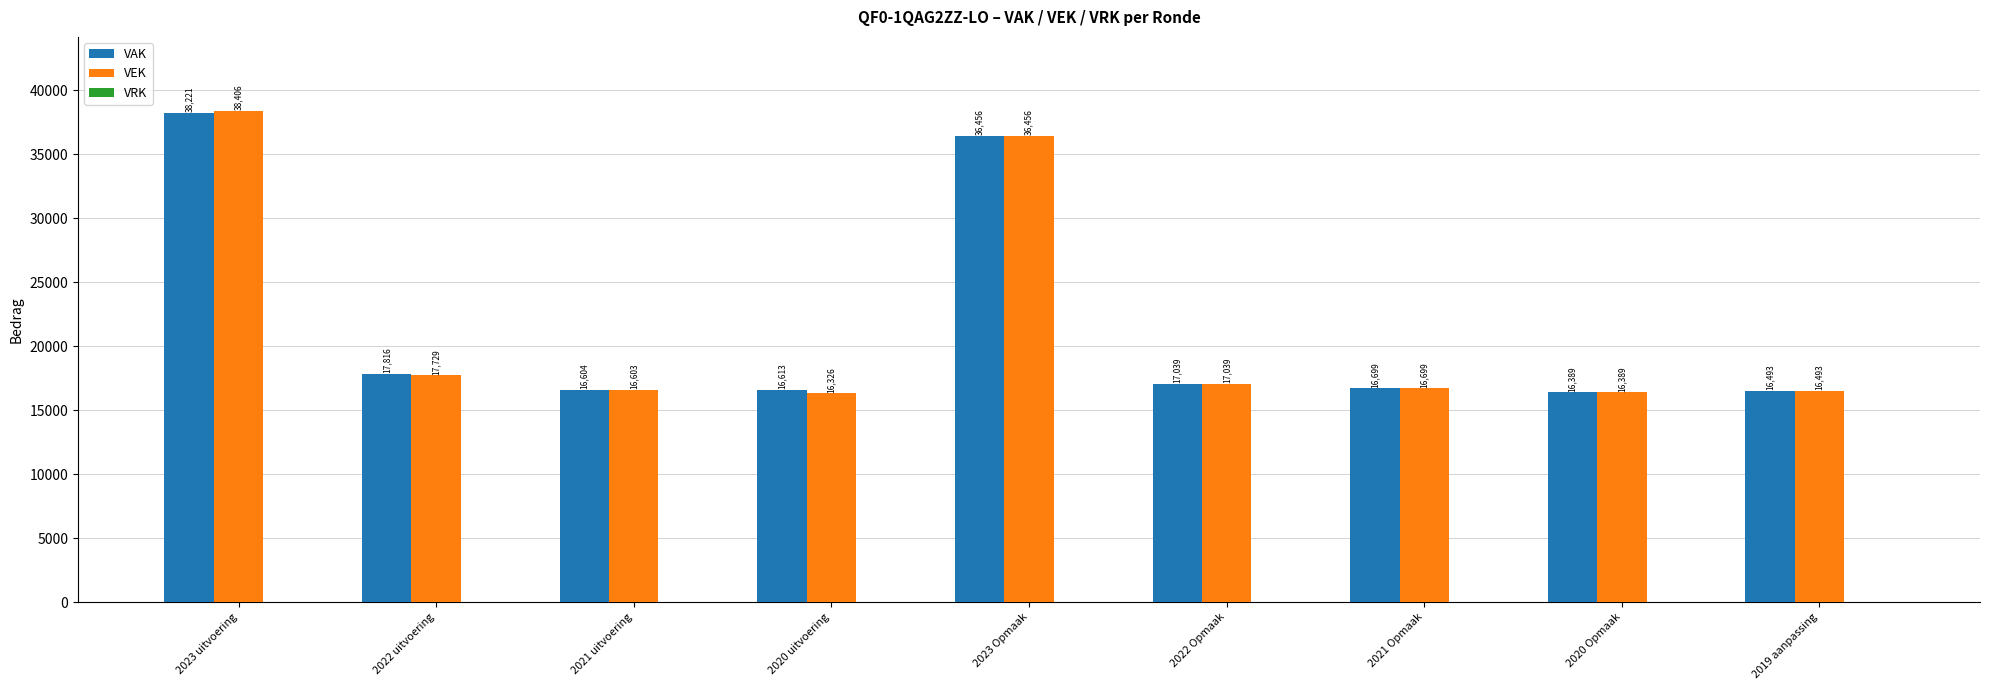

At which label does VEK reach its minimum?

2020 uitvoering